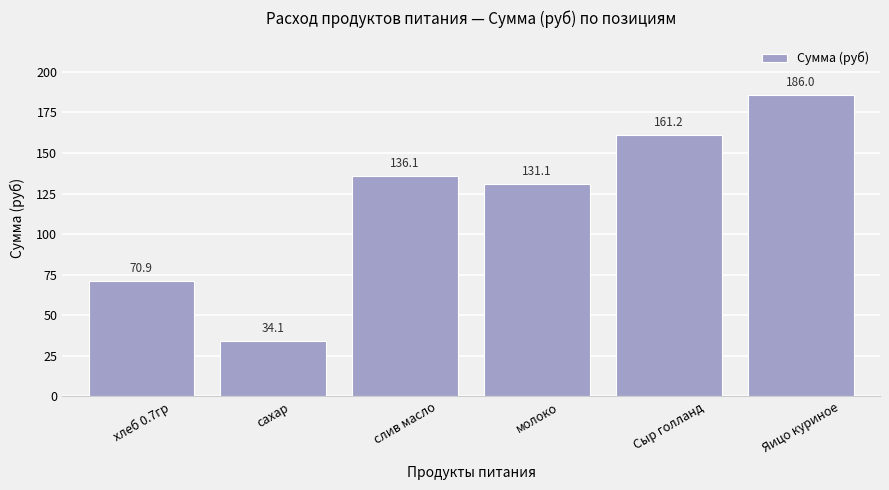

Rank the categories by value from highest to lowest.

Яицо куриное, Сыр голланд, слив масло, молоко, хлеб 0.7гр, сахар